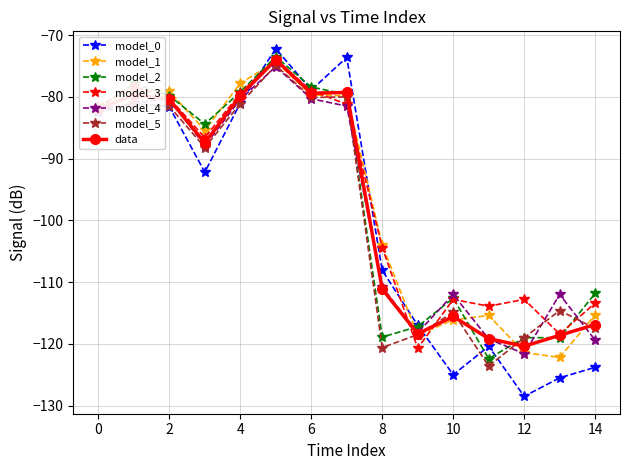

What is the value of the model_2 point at the 2nd from the left?

-77.8